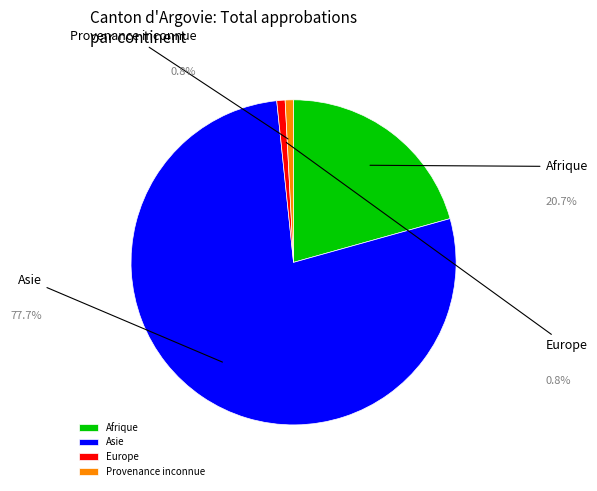

Which category has the smallest portion of the pie?

Europe